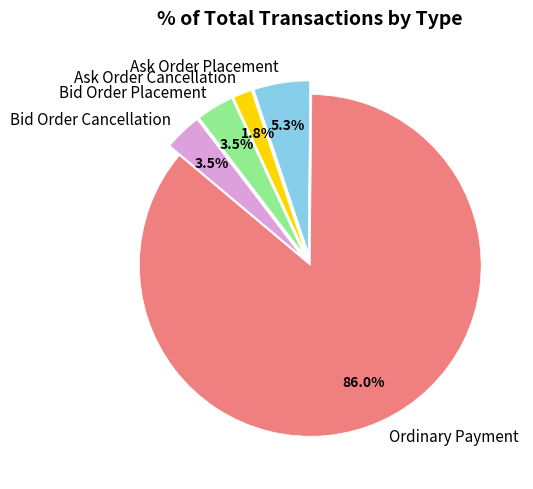

Which category has the biggest portion of the pie?

Ordinary Payment